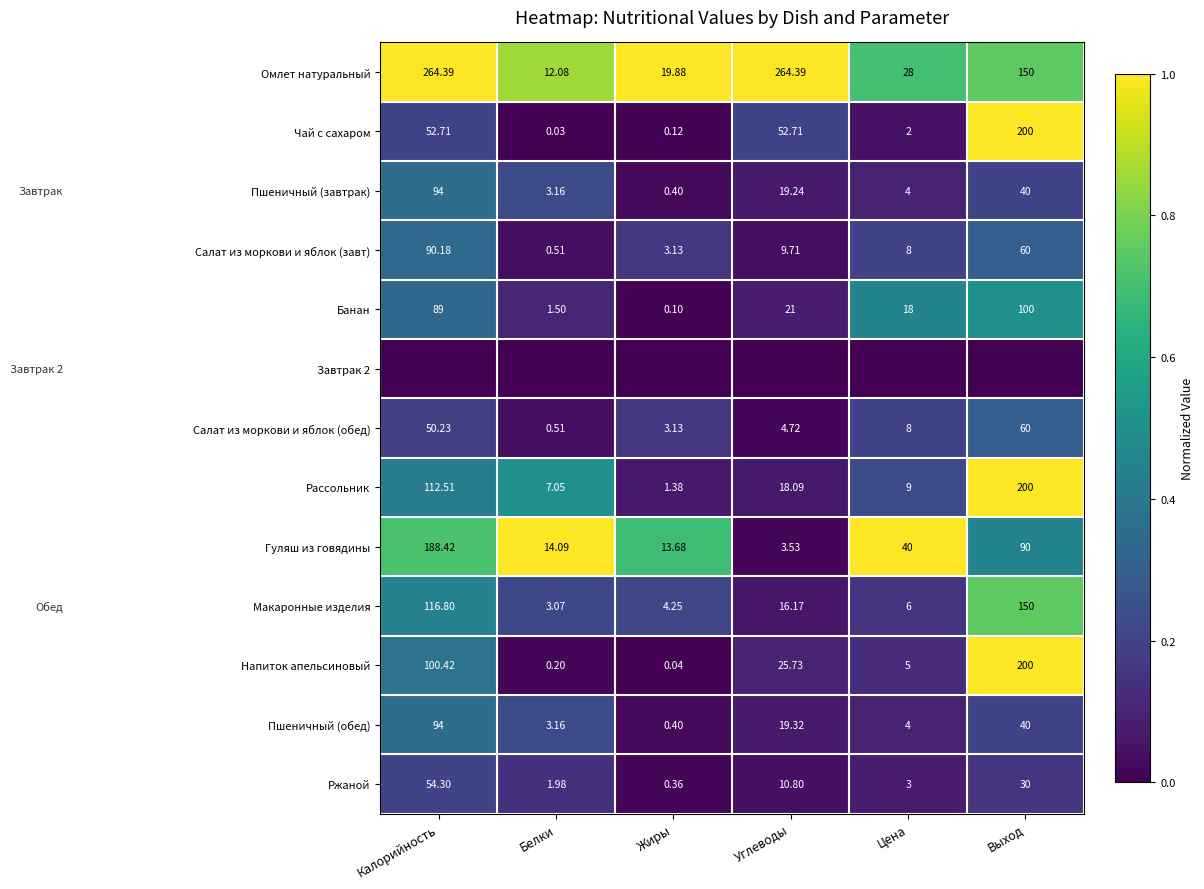

List the labels in order of Пшеничный (завтрак) value, smallest first.

Жиры, Белки, Цена, Углеводы, Выход, Калорийность